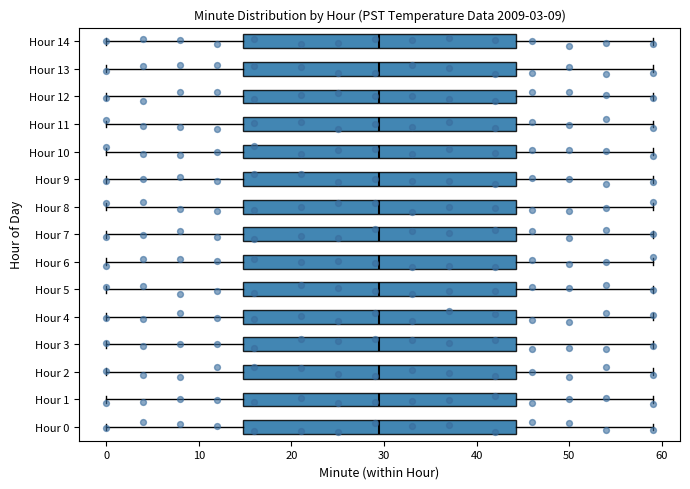

Where does the left whisker of the box for Hour 14 end on the x-axis? The values are not printed on the chart, so give them approximately, as read against the axis.

0